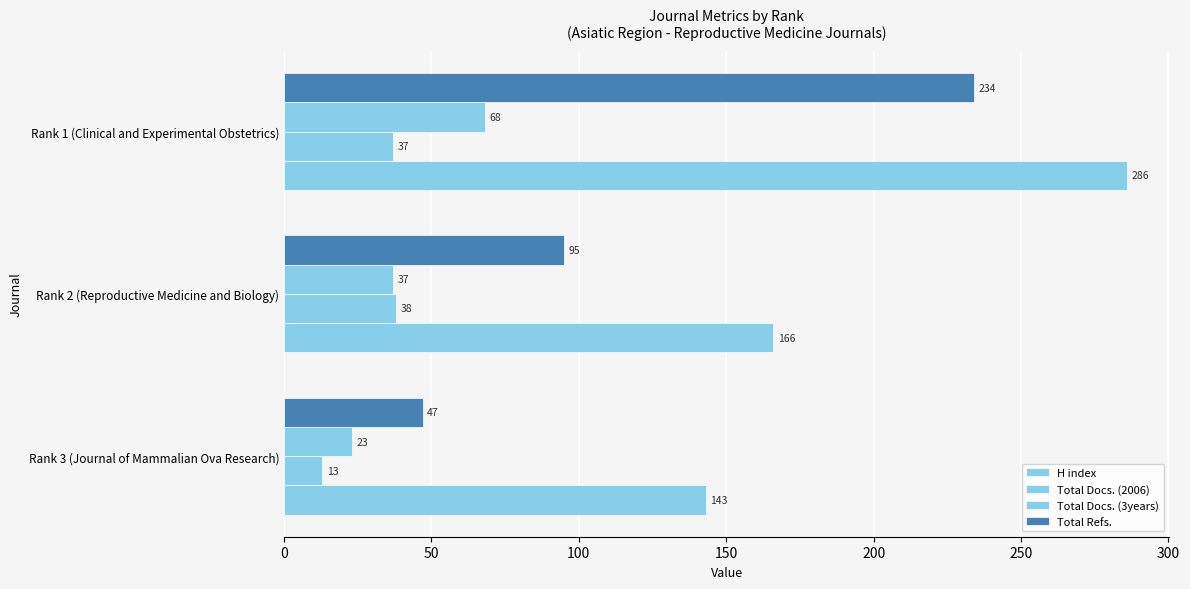

How many categories are shown in the chart?

3